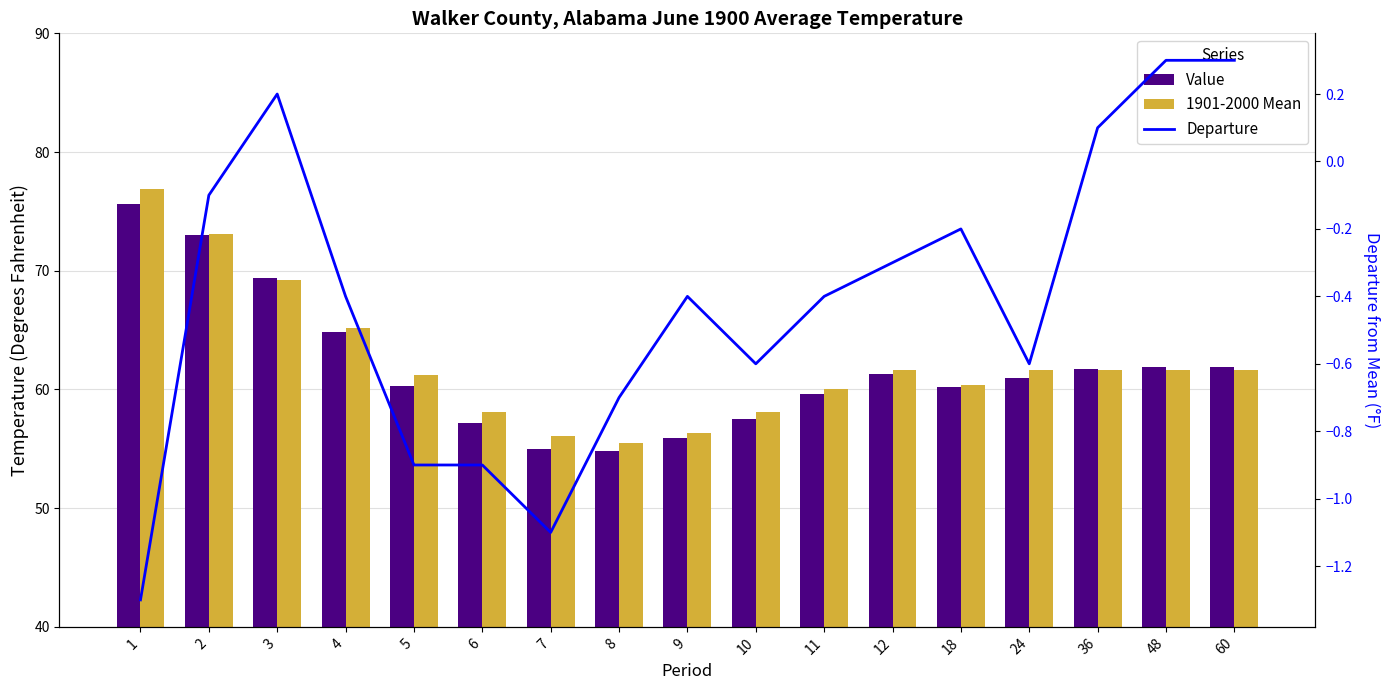

How many data points in Value are above 61?

8